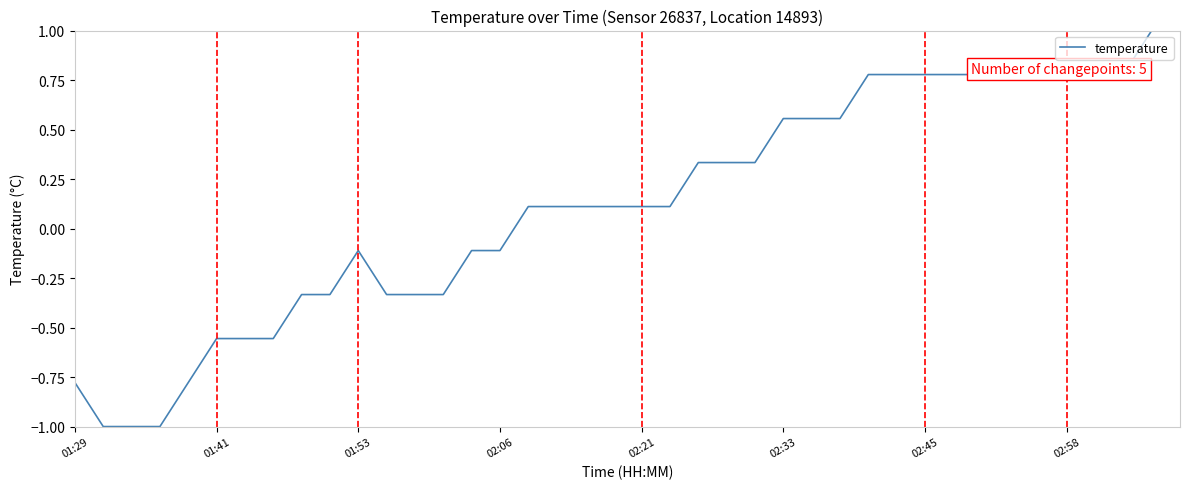

How many negative values are there?

16